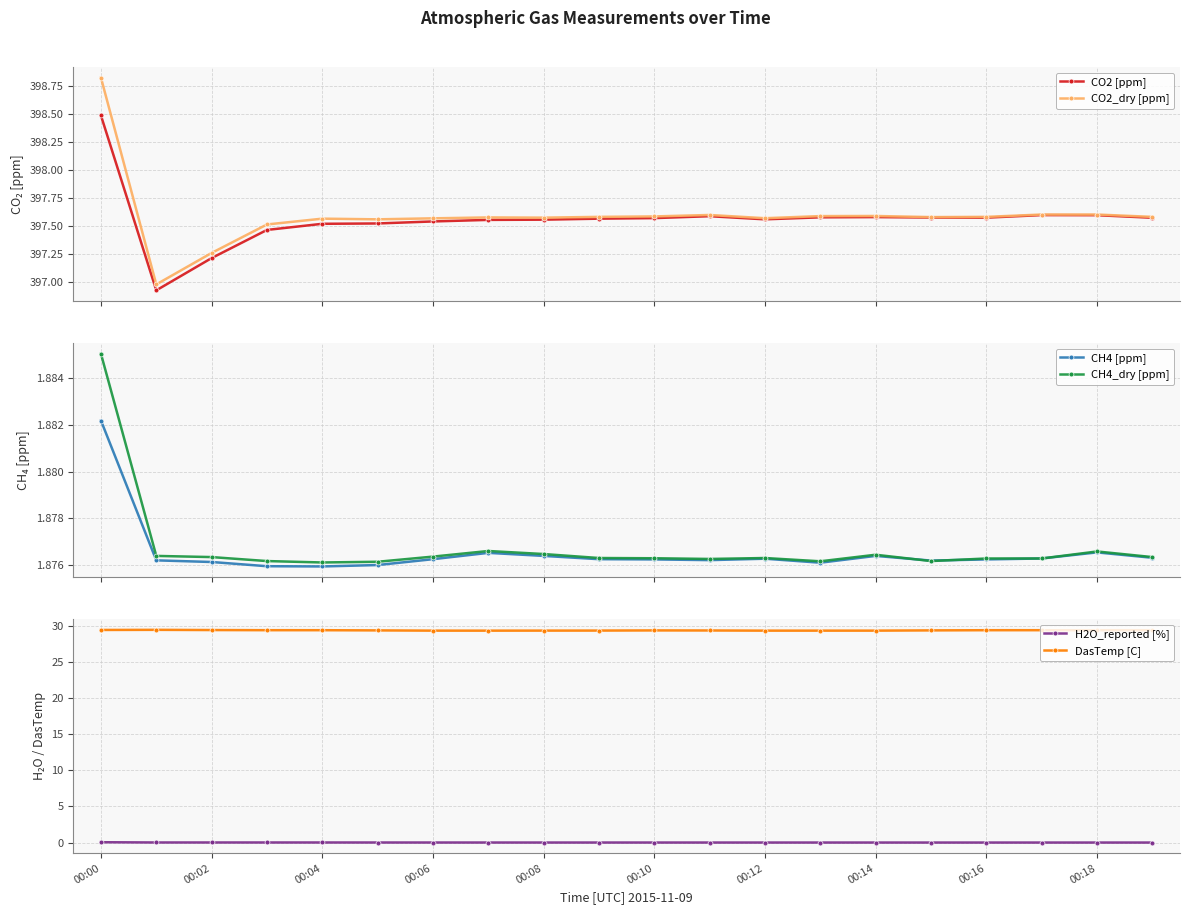

Is it true that H2O_reported [%] equals 0.0 at 00:12?

True